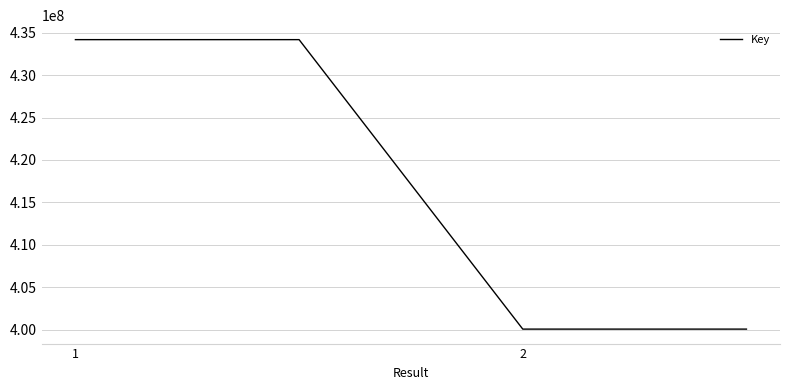

What is the difference between the maximum and second lowest values?

34071470